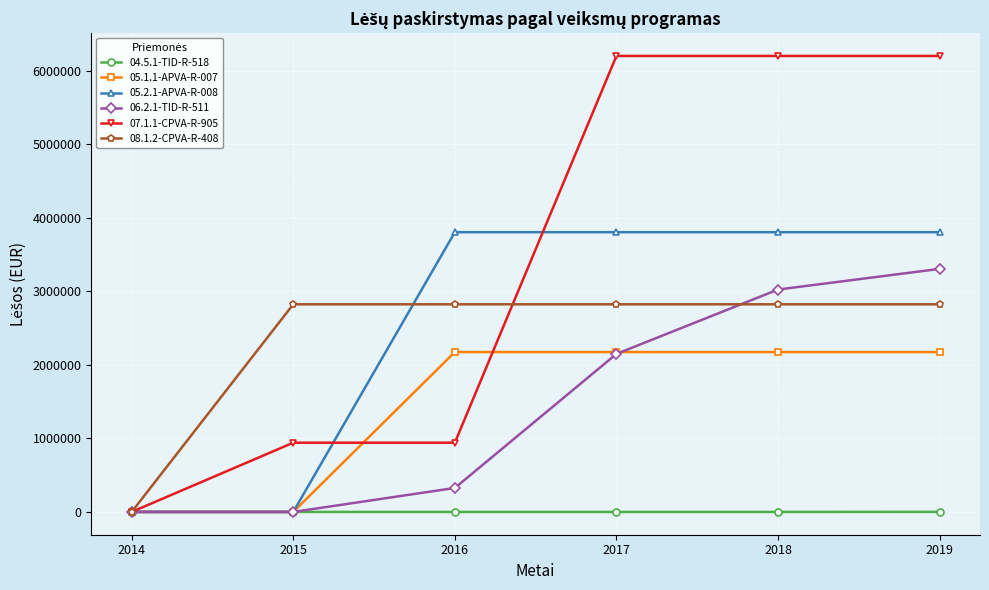

Between 2016 and 2019, which series saw the biggest shift?

07.1.1-CPVA-R-905